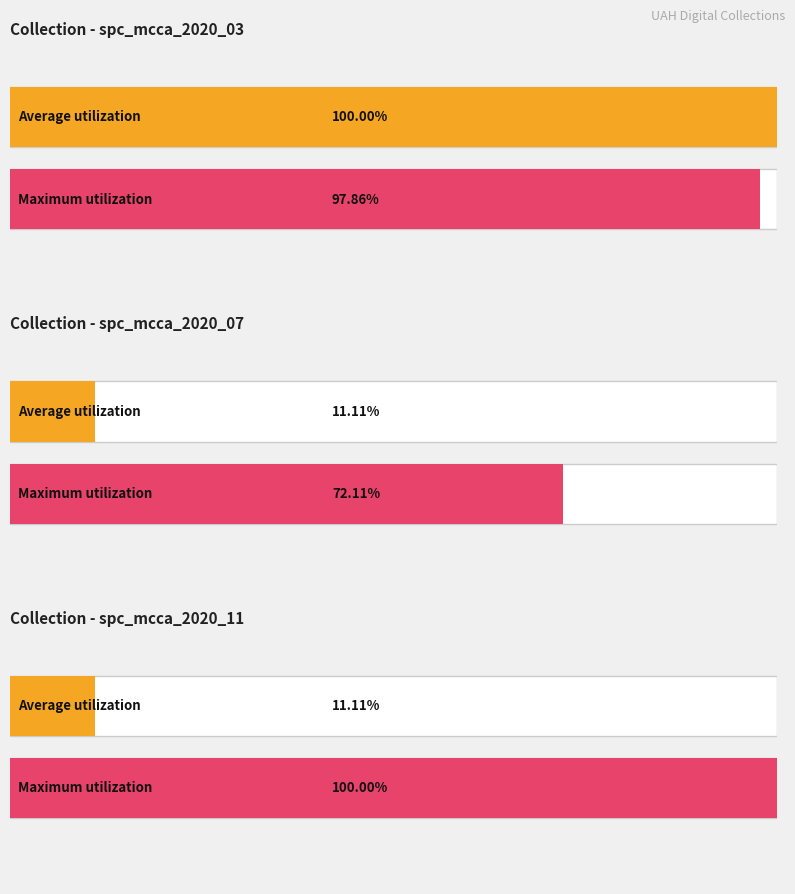

Count the number of data series in this chart.

2